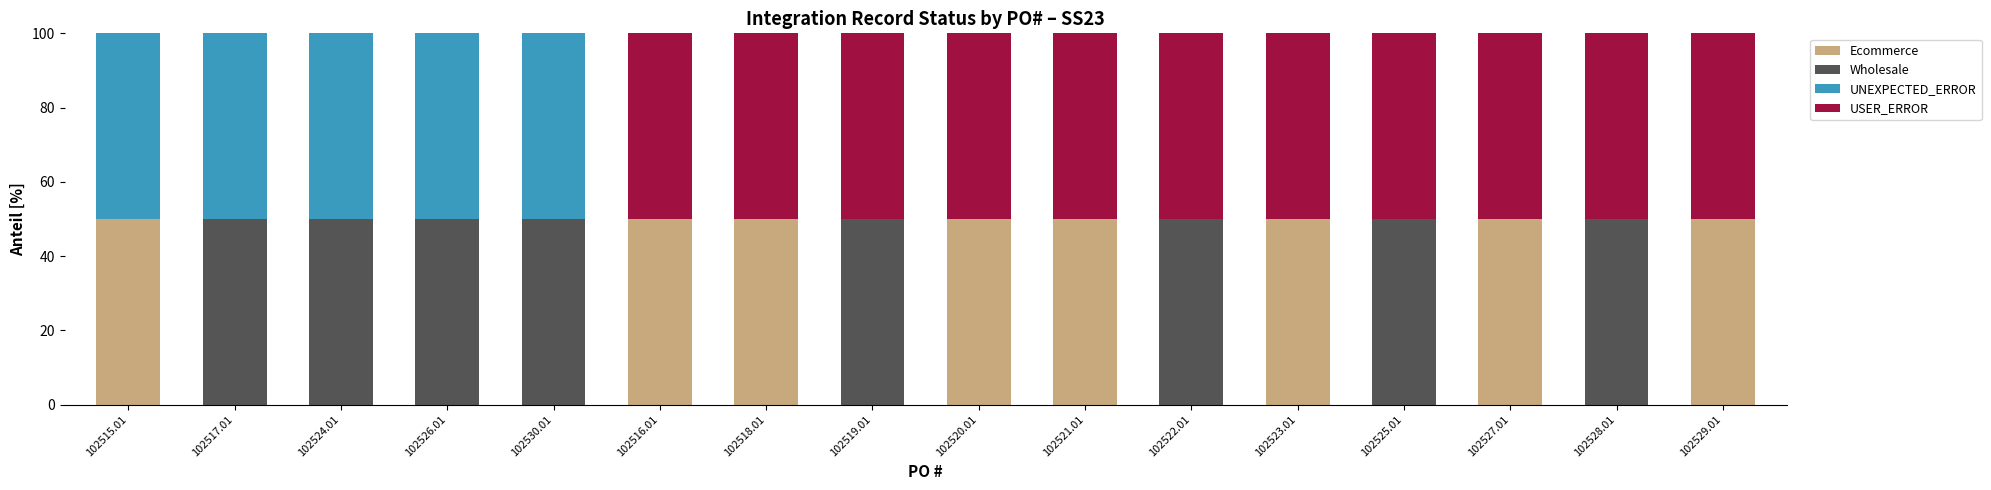

What is the sum of the Ecommerce values at 102520.01 and 102524.01?

50